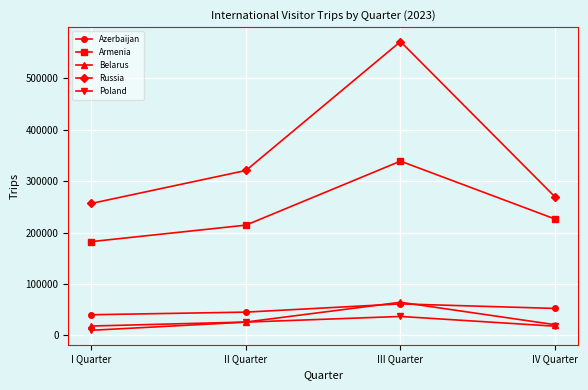

Where is Armenia nearest to the value 260756?

IV Quarter